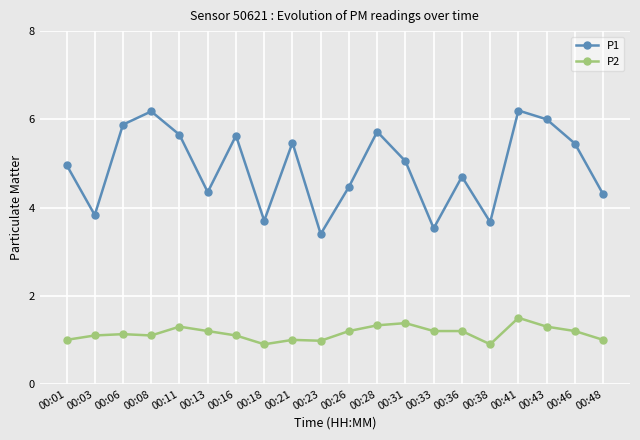

How many interior local peaks does the P1 series have?

6